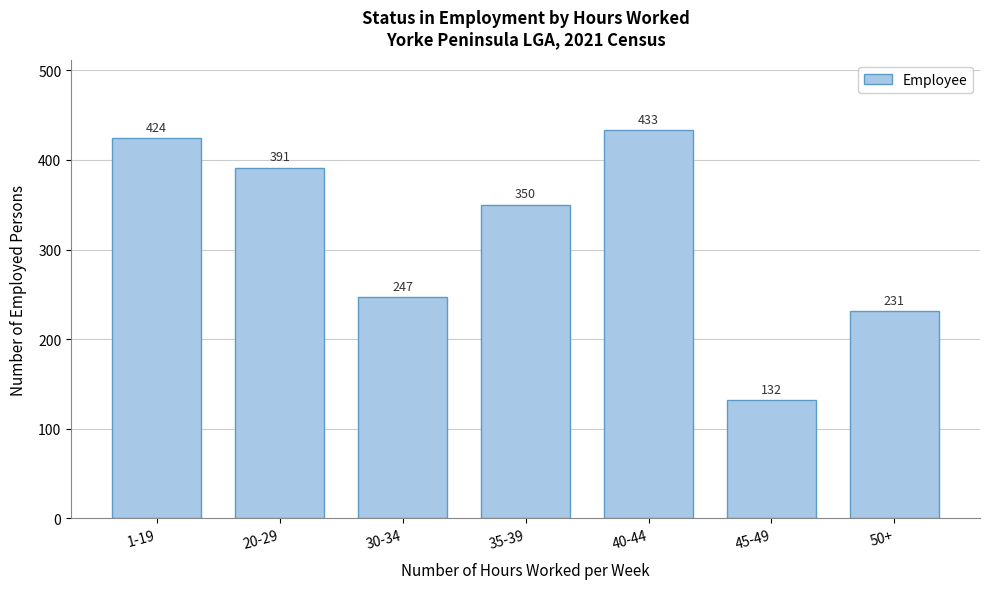

Reading left to right, extract all data points from this chart.

1-19=424	20-29=391	30-34=247	35-39=350	40-44=433	45-49=132	50+=231